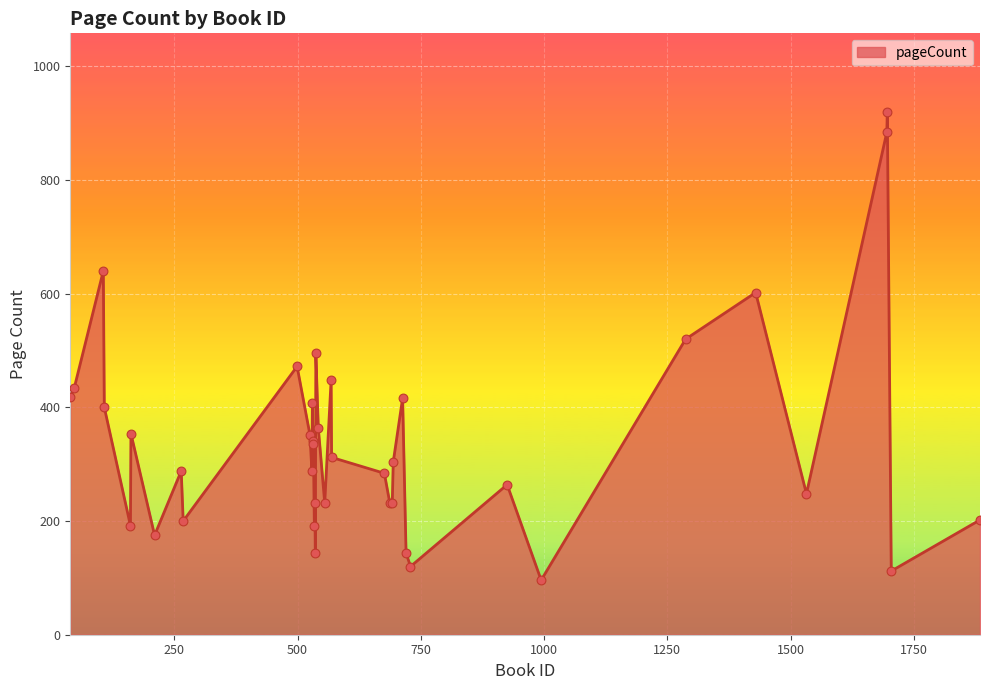

What is the difference between the maximum and minimum values?

824